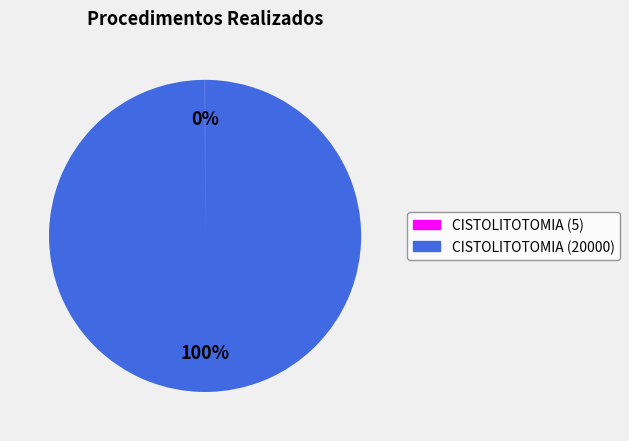

To the nearest percent, what is the average slice percentage?

50%